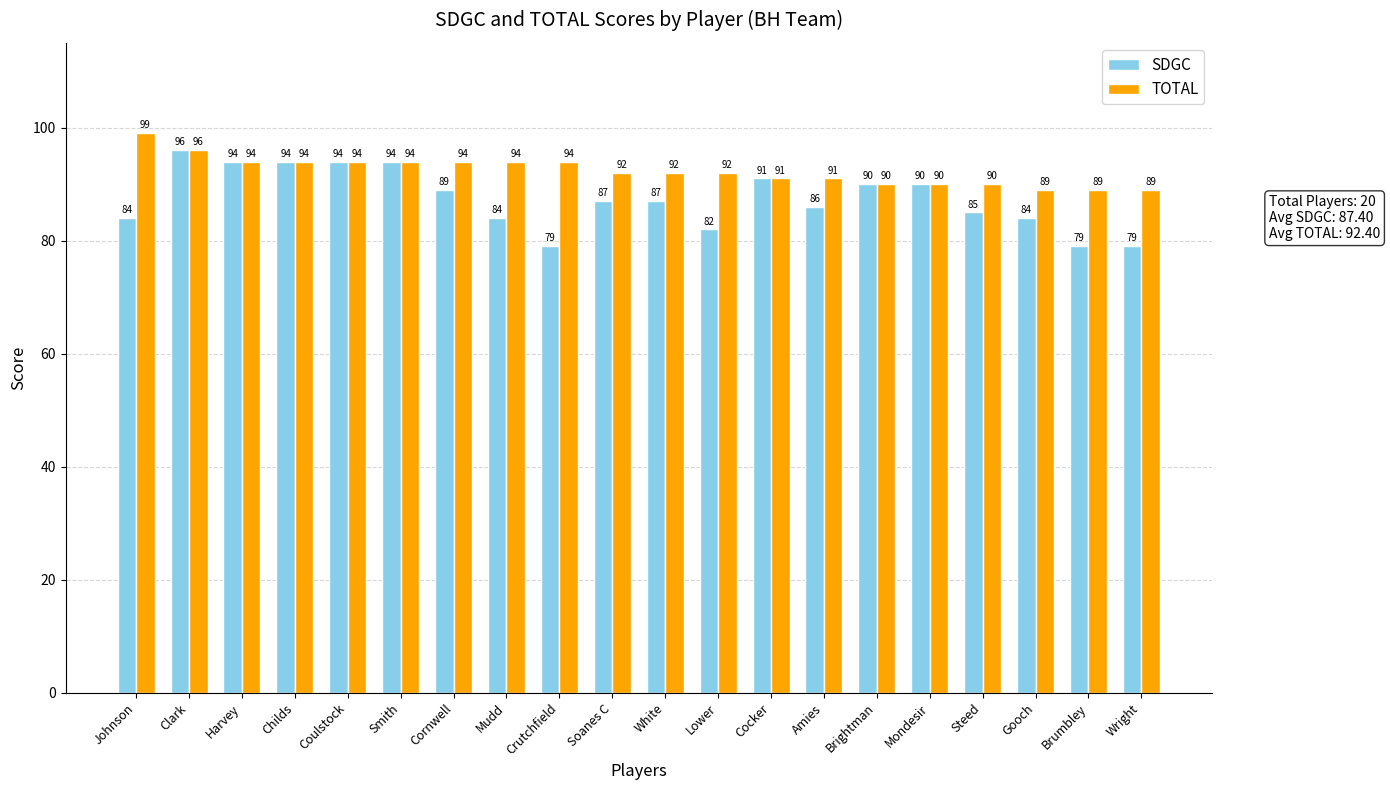

What is the greatest value displayed?

99